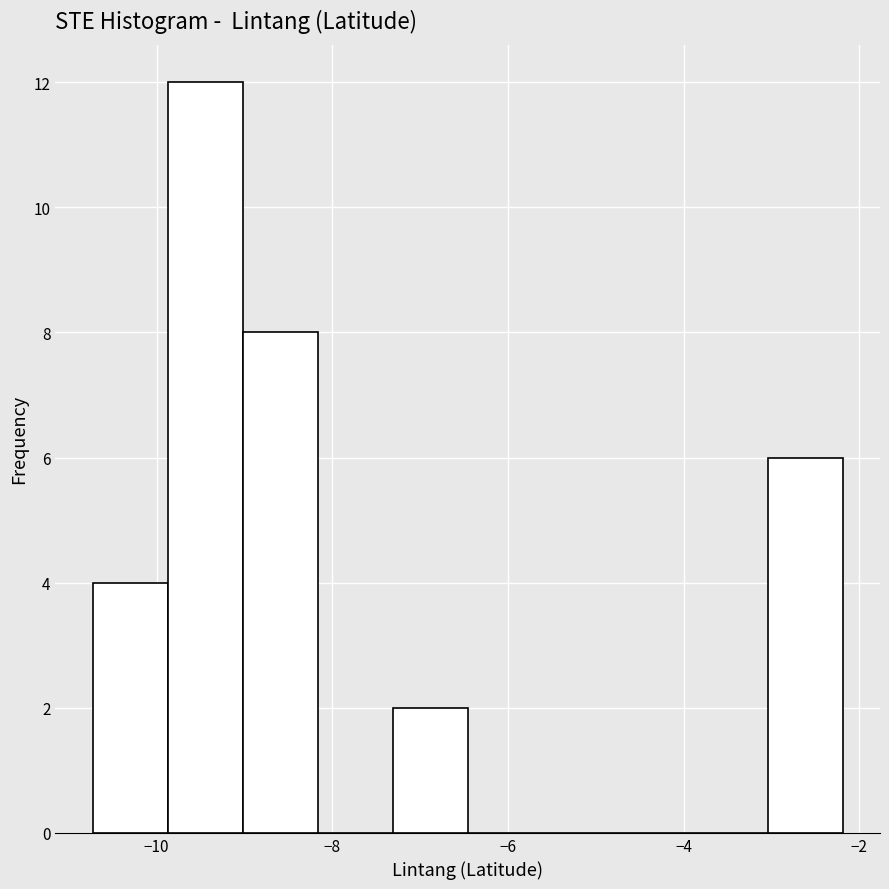

Reading left to right, list every bar in this chart as the range it spans on the x-axis followed by its height. Neither the bar edges nor the heights are printed on the chart, so give them approximately, as read against the axes.

-10.8 to -9.8: 4
-9.8 to -9.0: 12
-9.0 to -8.2: 8
-8.2 to -7.4: 0
-7.4 to -6.4: 2
-6.4 to -5.6: 0
-5.6 to -4.8: 0
-4.8 to -3.8: 0
-3.8 to -3.0: 0
-3.0 to -2.2: 6